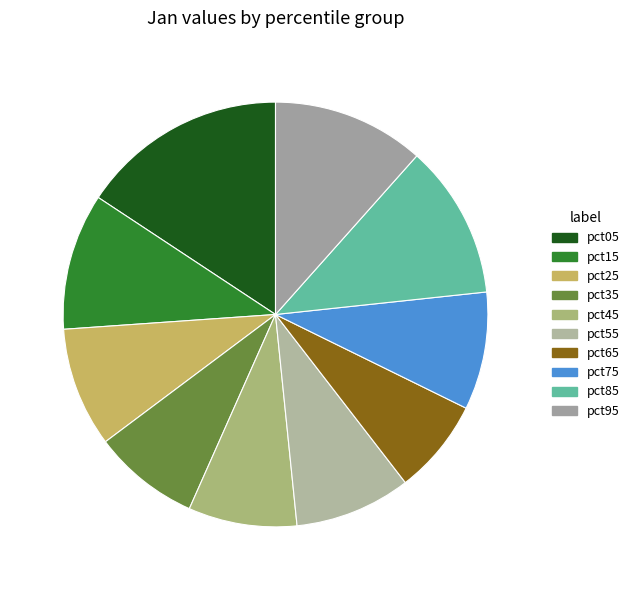

How many segments does this pie chart have?

10